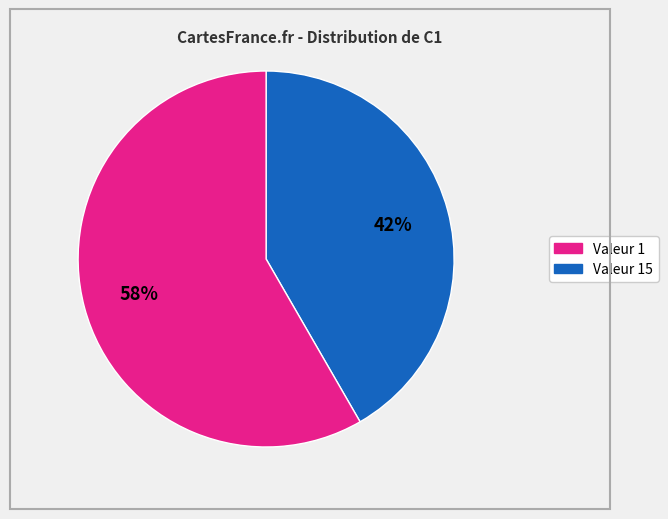

Is there a majority slice in this chart?

Yes